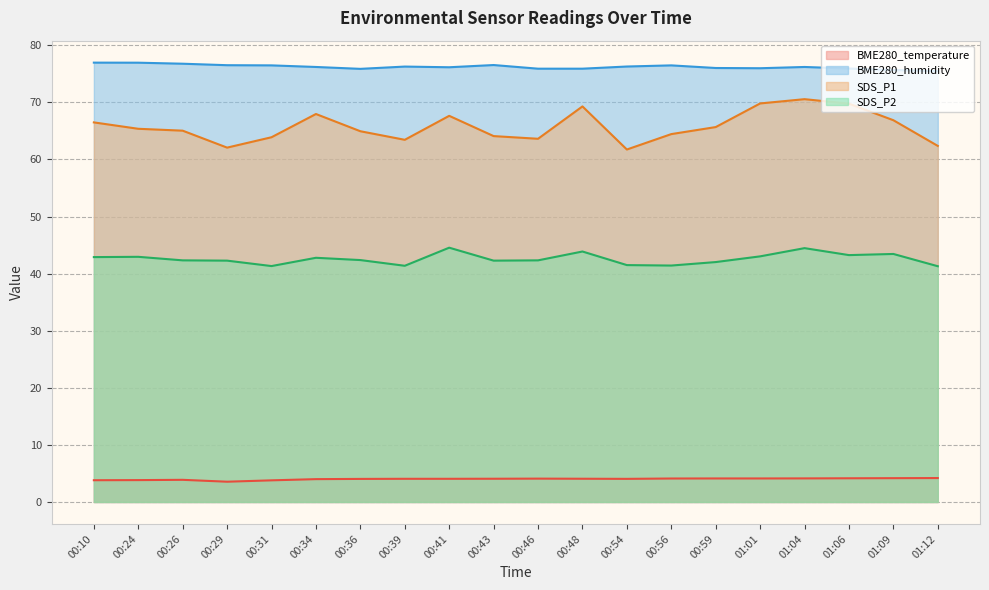

In SDS_P1, how many points are lower than both neighbors (excluding endpoints)?

4